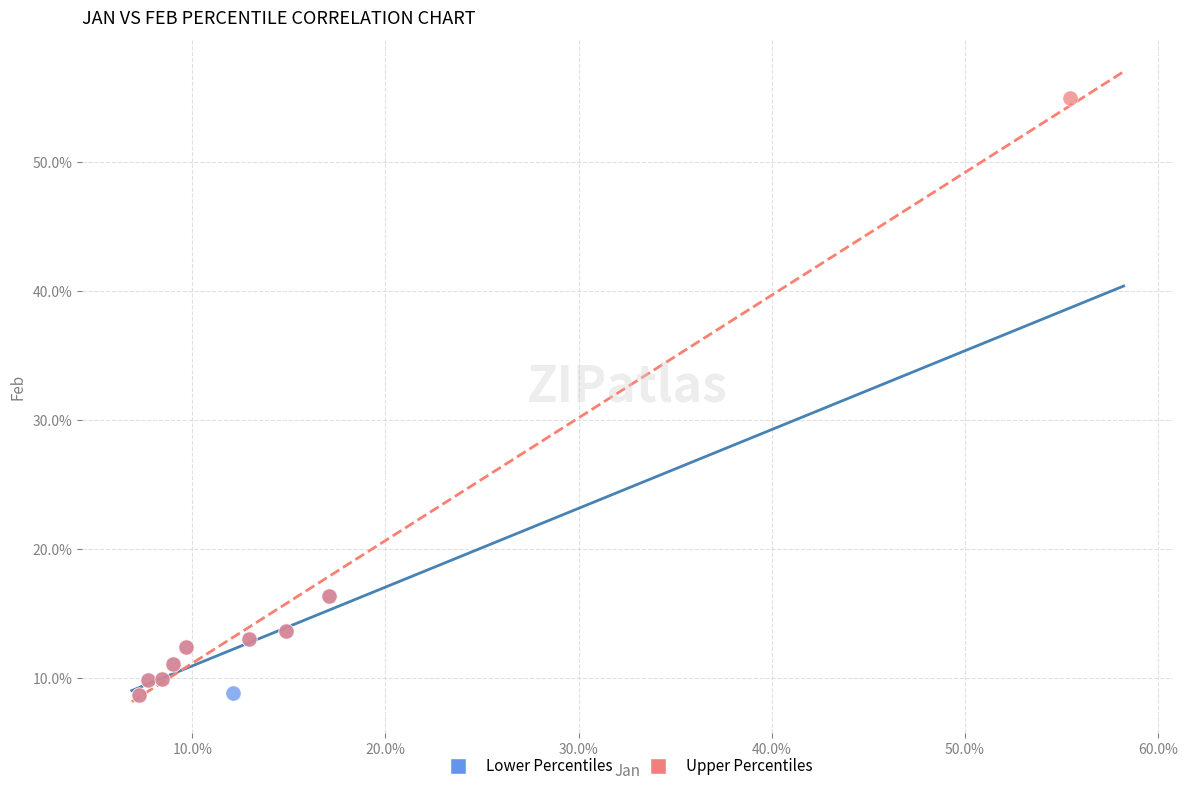

Which series reaches the maximum Y coordinate?

Upper Percentiles